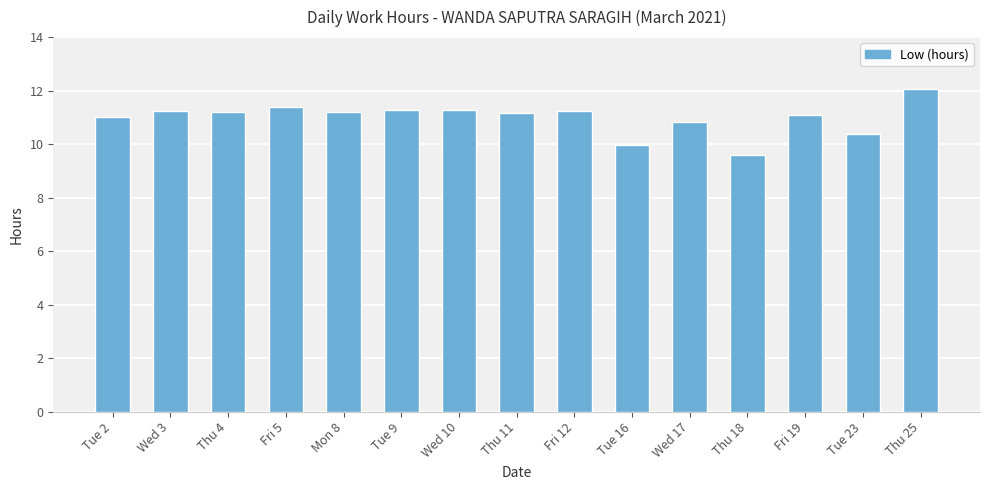

True or false: the data shows 18.0 at Fri 19.

False